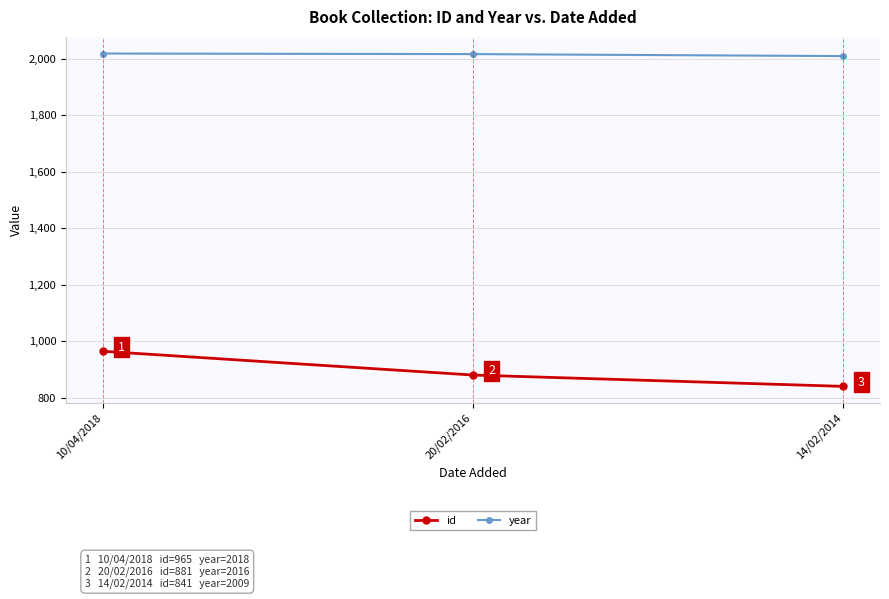

The value of year at 10/04/2018 is 673. True or false?

False